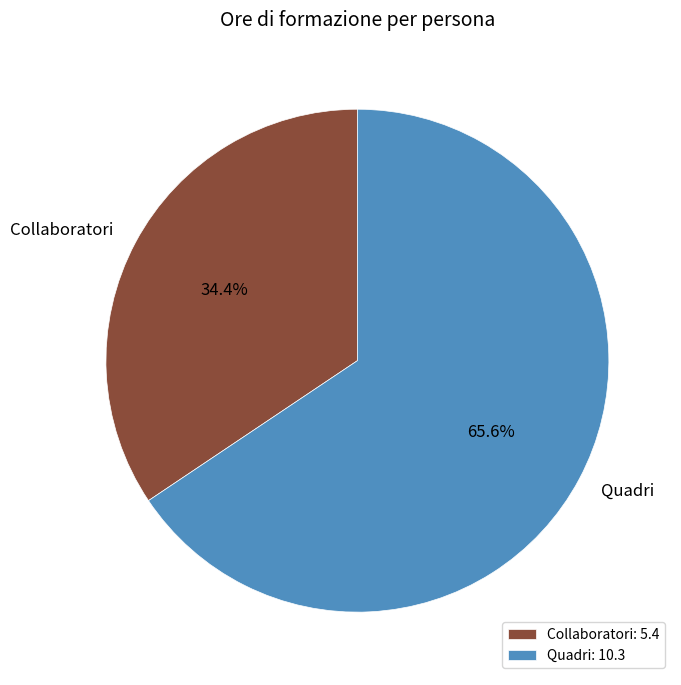

How much of the chart is everything except Quadri?

34.4%